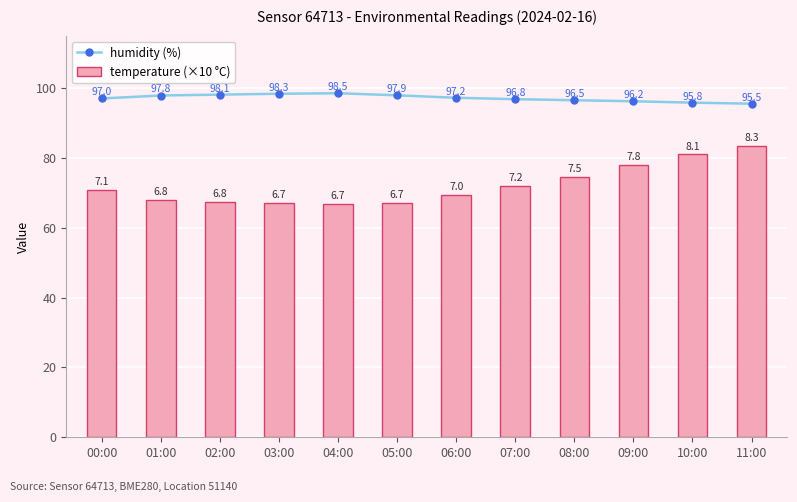

What is the label of the 9th bar from the right?

03:00